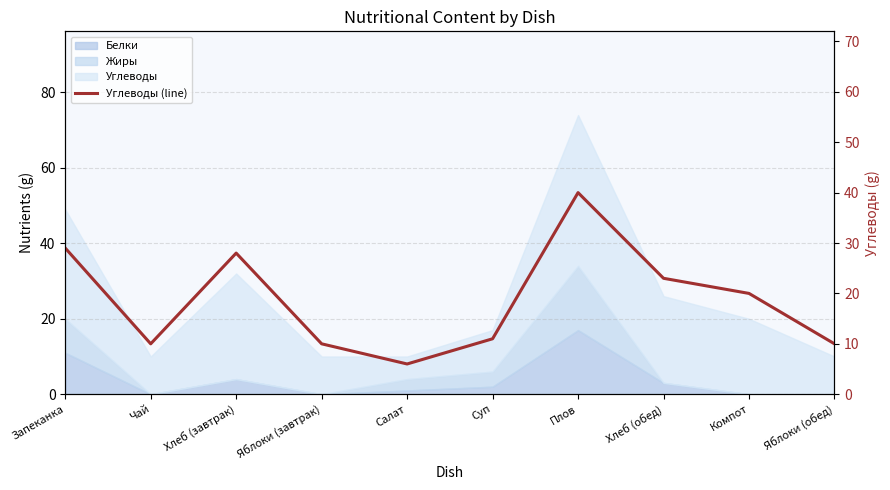

Reading right to left, extract all data points from this chart.

Яблоки (обед)=10	Компот=20	Хлеб (обед)=23	Плов=40	Суп=11	Салат=6	Яблоки (завтрак)=10	Хлеб (завтрак)=28	Чай=10	Запеканка=29